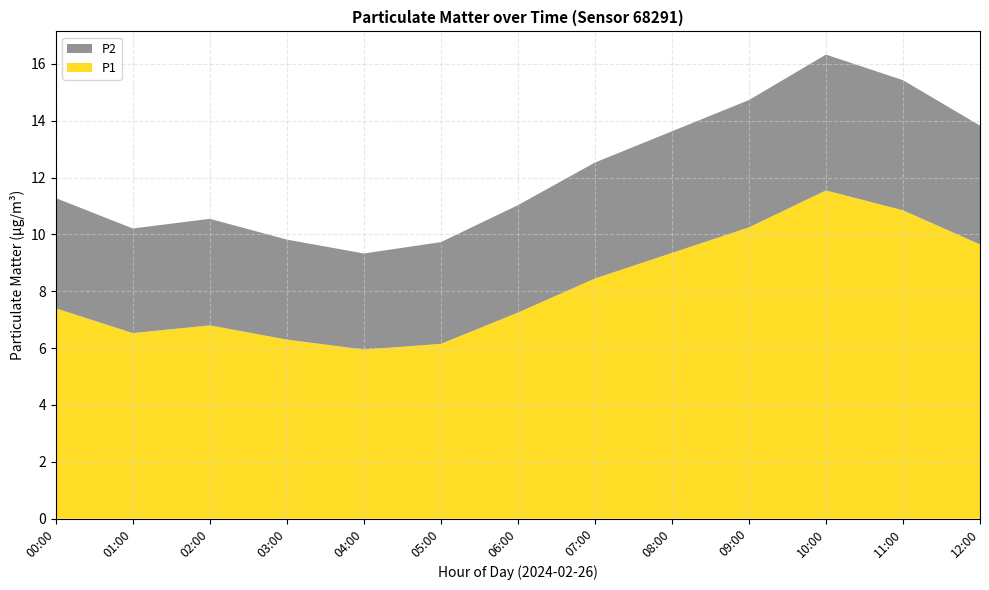

What is the minimum value for P1?

6.0